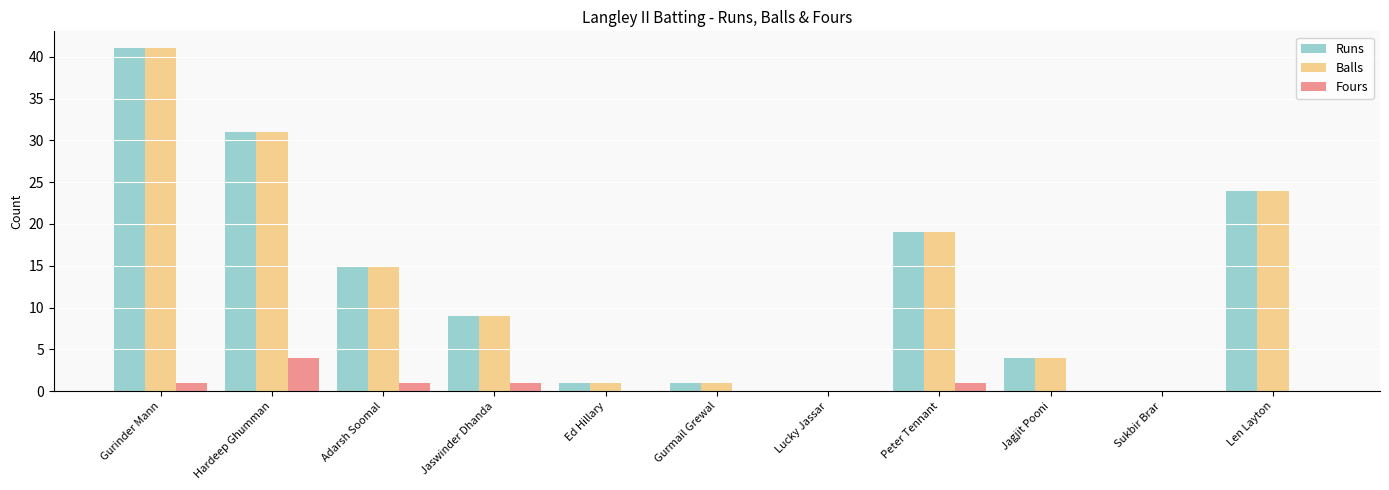

What are all the series names shown in the legend?

Runs, Balls, Fours